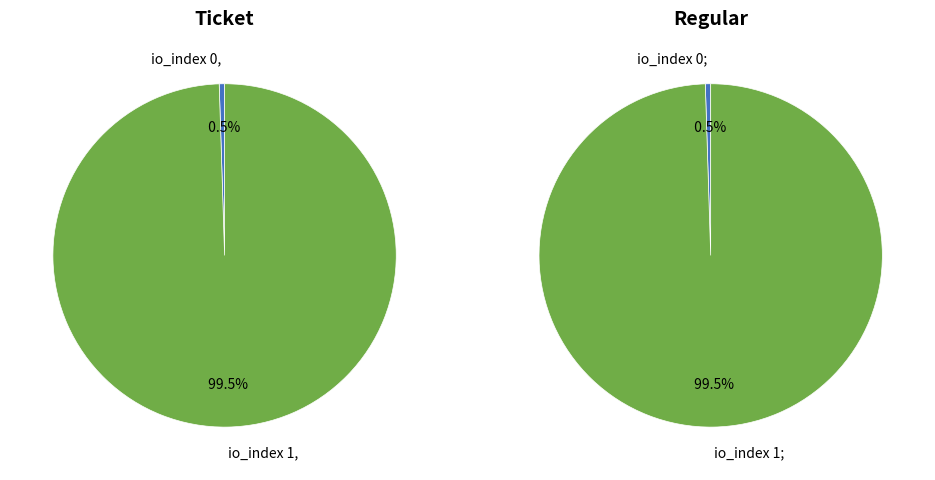

How many slices are in this pie chart?

2